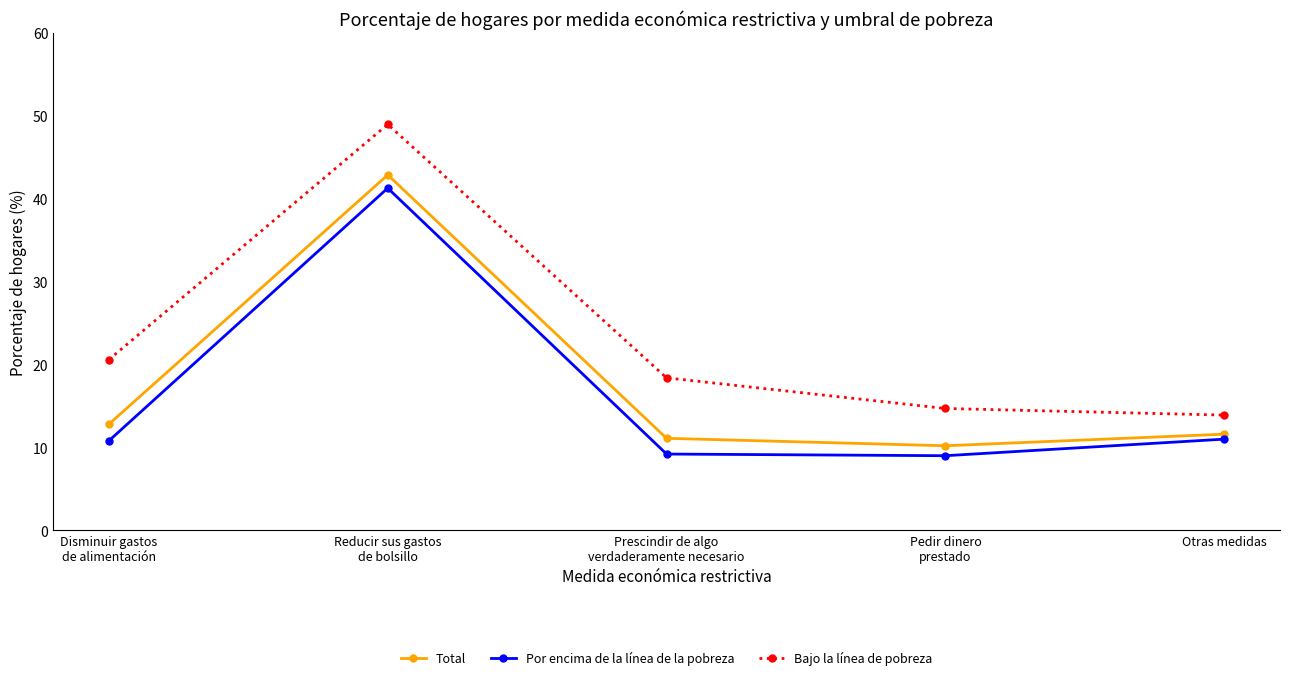

What is the maximum value shown in the chart?

49.0